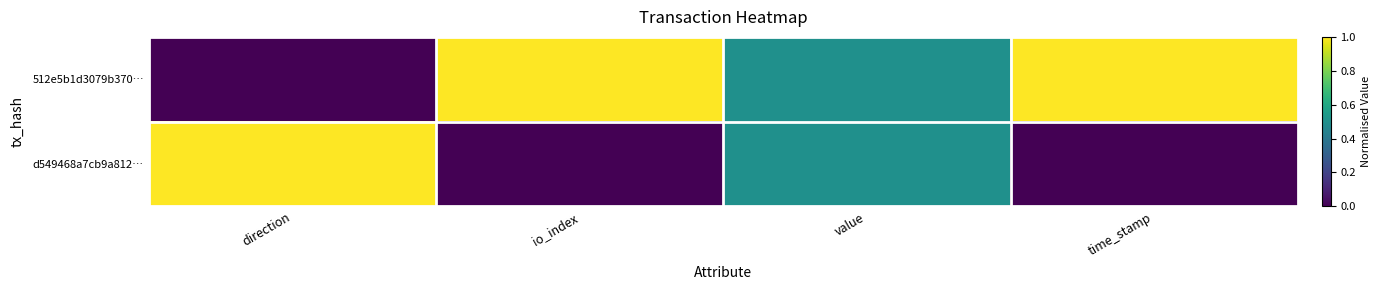

Rank the series by their average value, from lowest to highest.

d549468a7cb9a812…, 512e5b1d3079b370…